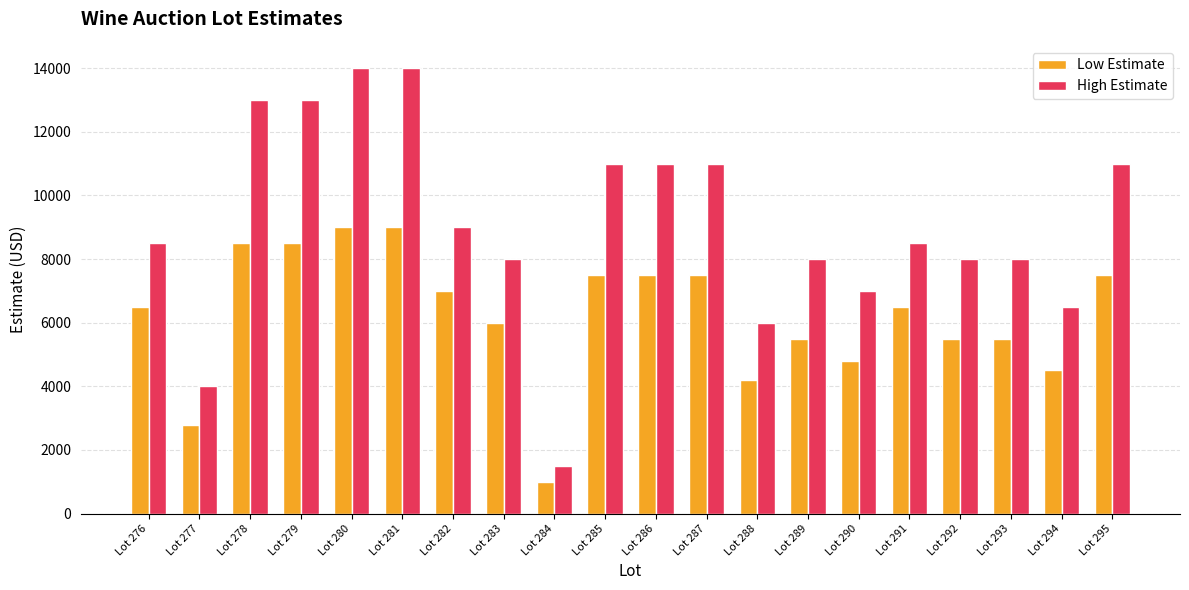

Which series has the largest total across all categories?

High Estimate